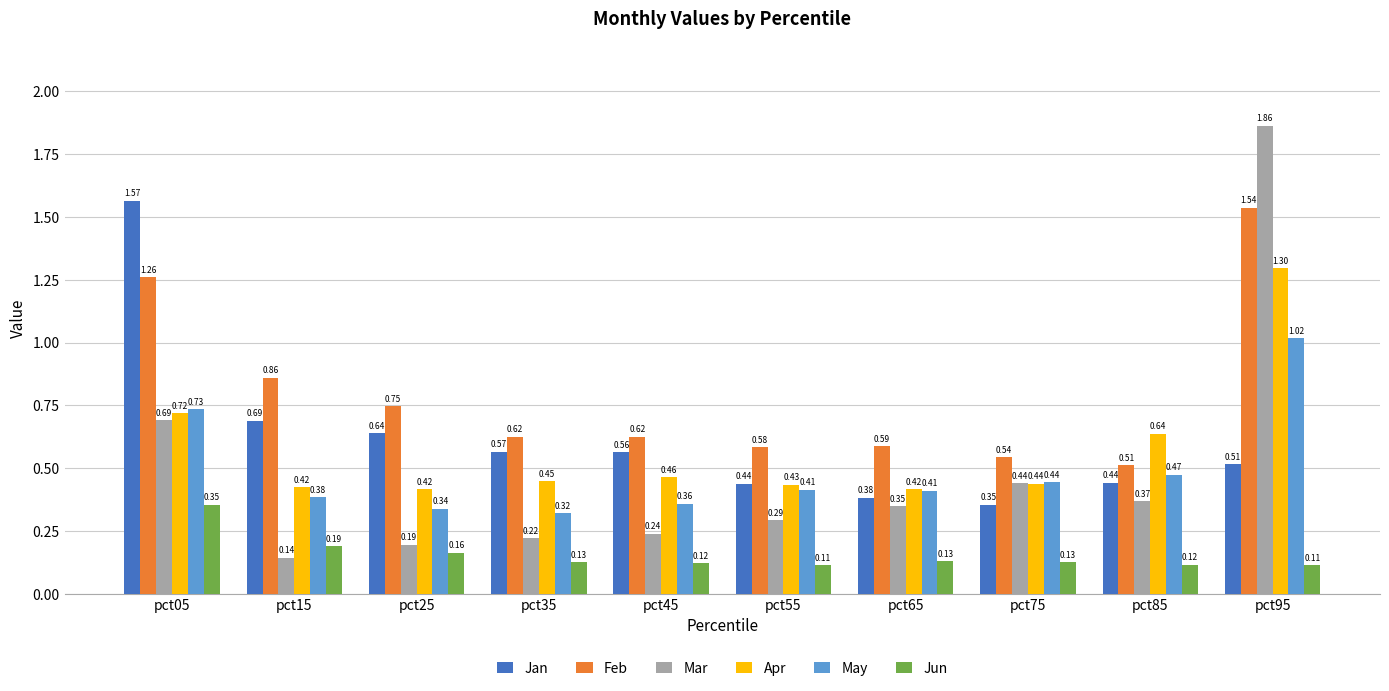

At how many categories does at least one series exceed 0?

10